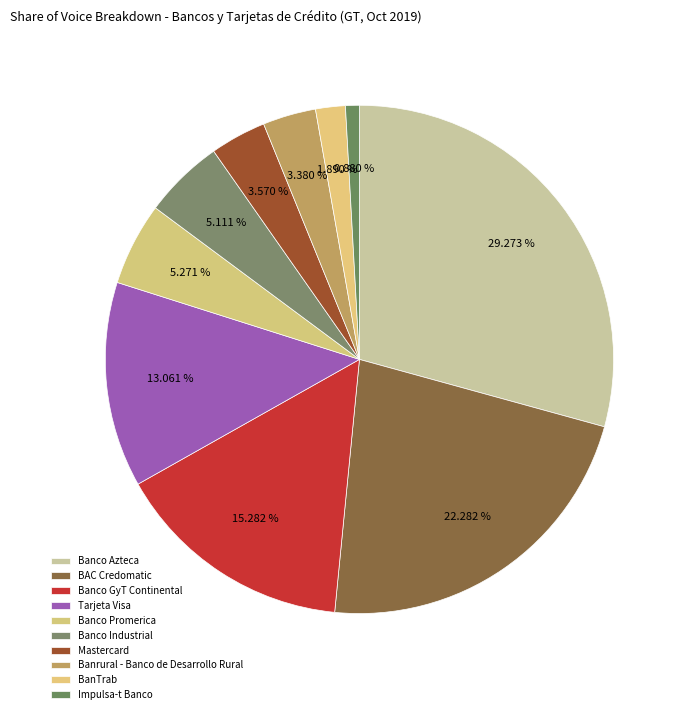

True or false: Banrural - Banco de Desarrollo Rural accounts for 1% of the total.

False